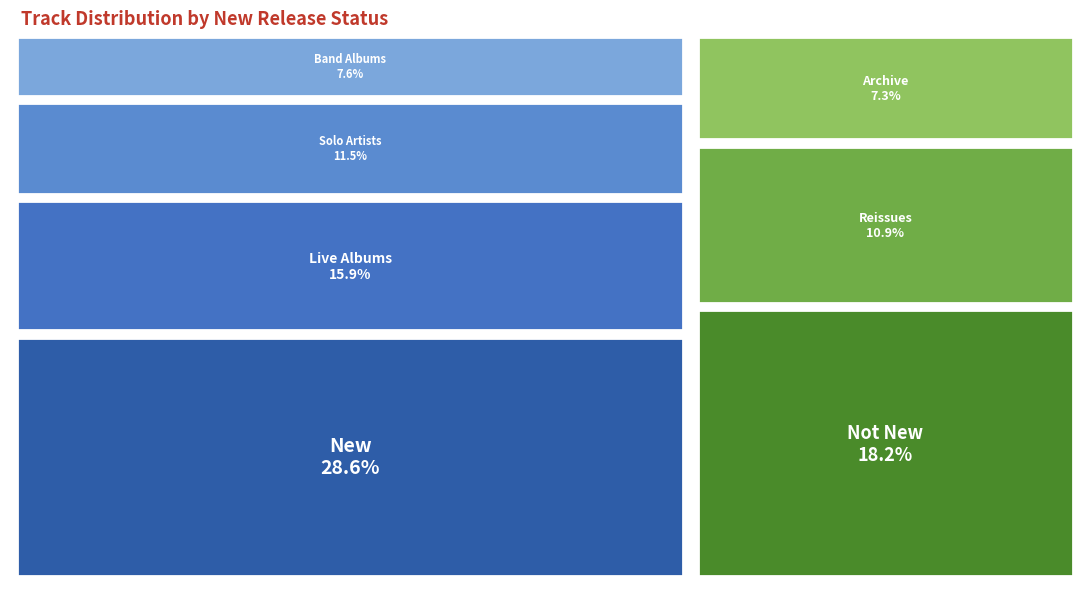

Which has a higher value, Yes or No?

Yes